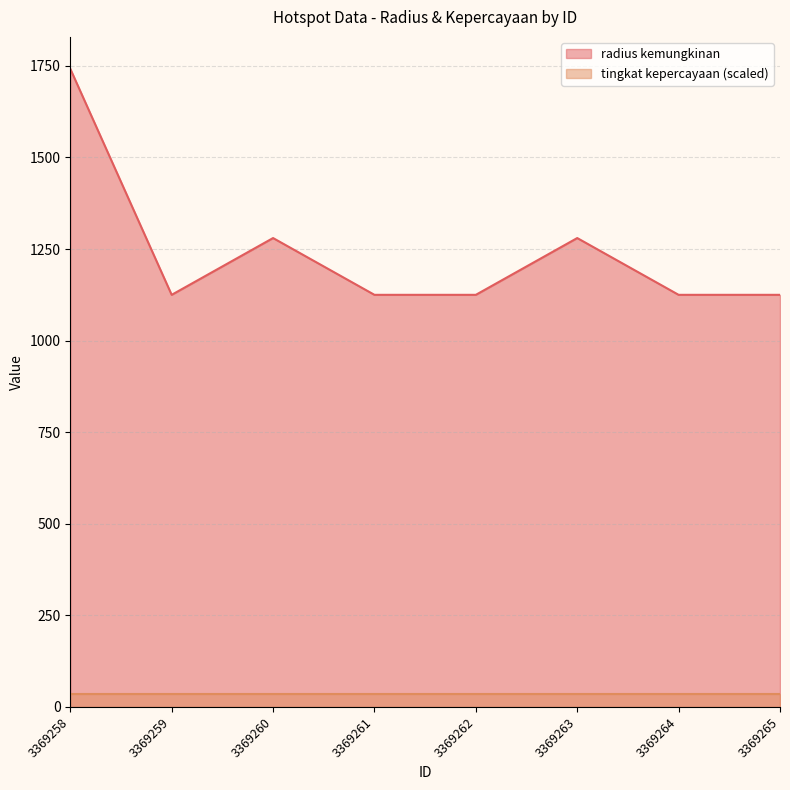

At which category does the chart reach its peak across all series?

3369258